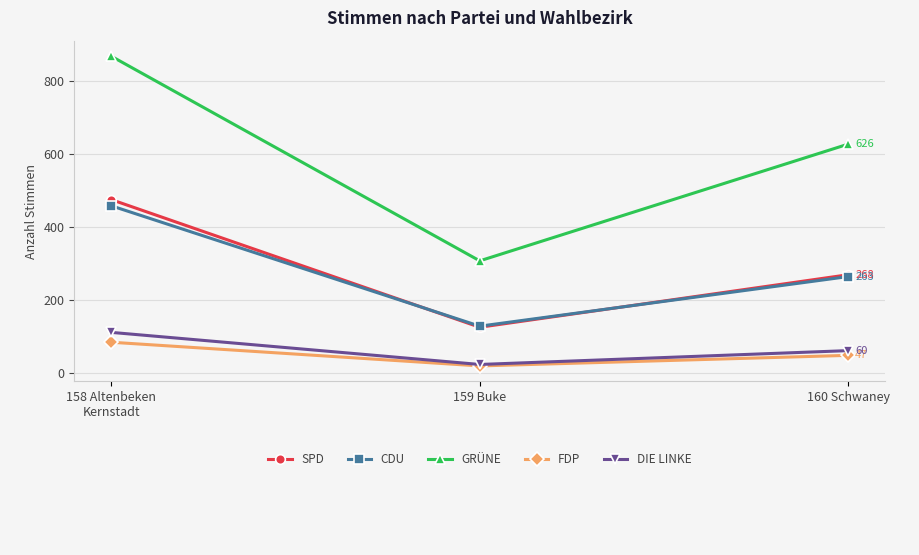

What is the spread (max minus min) of values at 159 Buke?

288